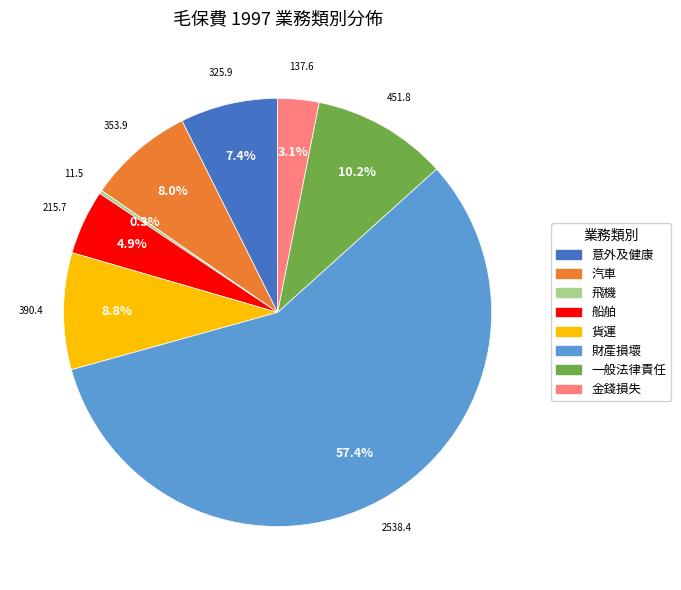

Which slice is the largest?

財產損壞